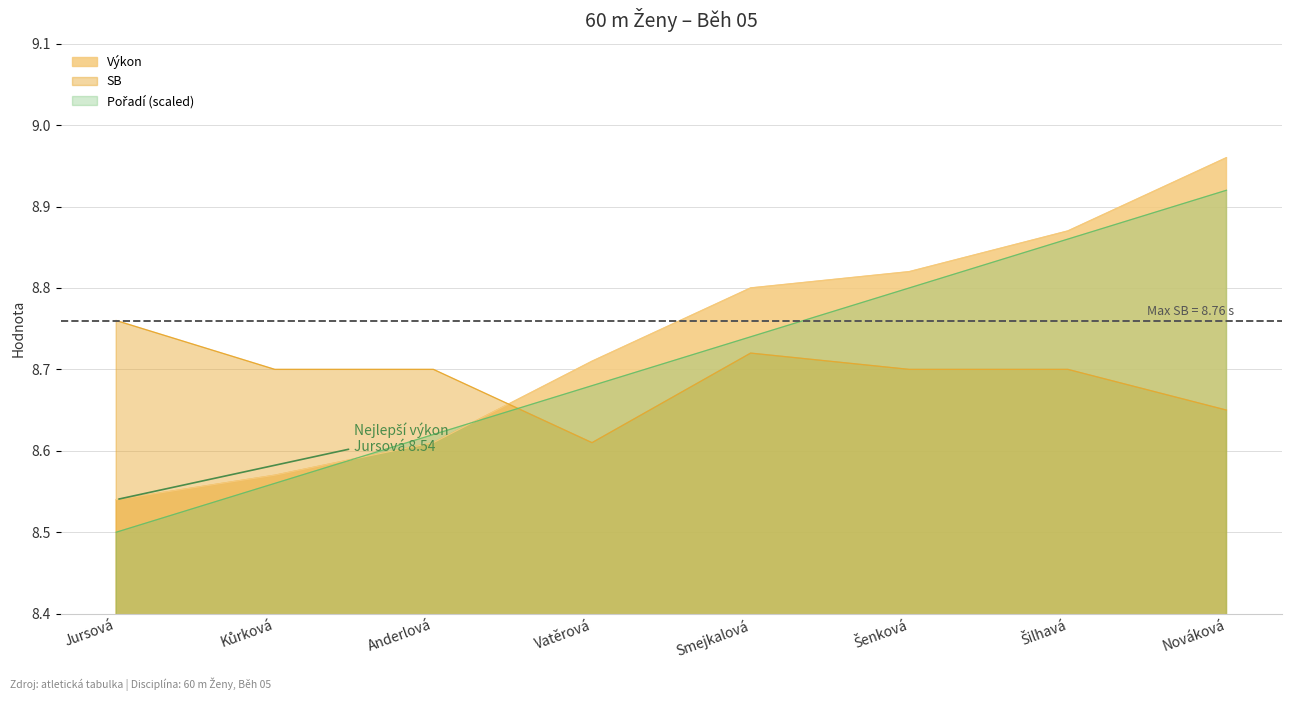

Is the value of Pořadí at Jursová greater than the value of Výkon at Anderlová?

No